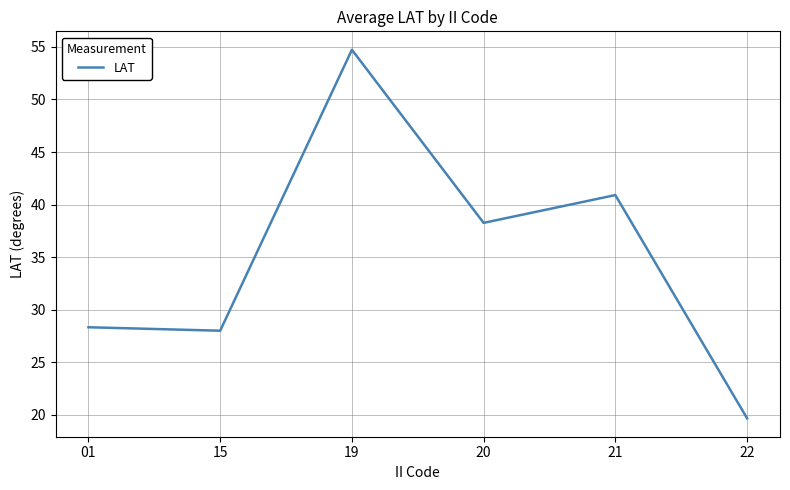

The value at 22 is 19.7. True or false?

True